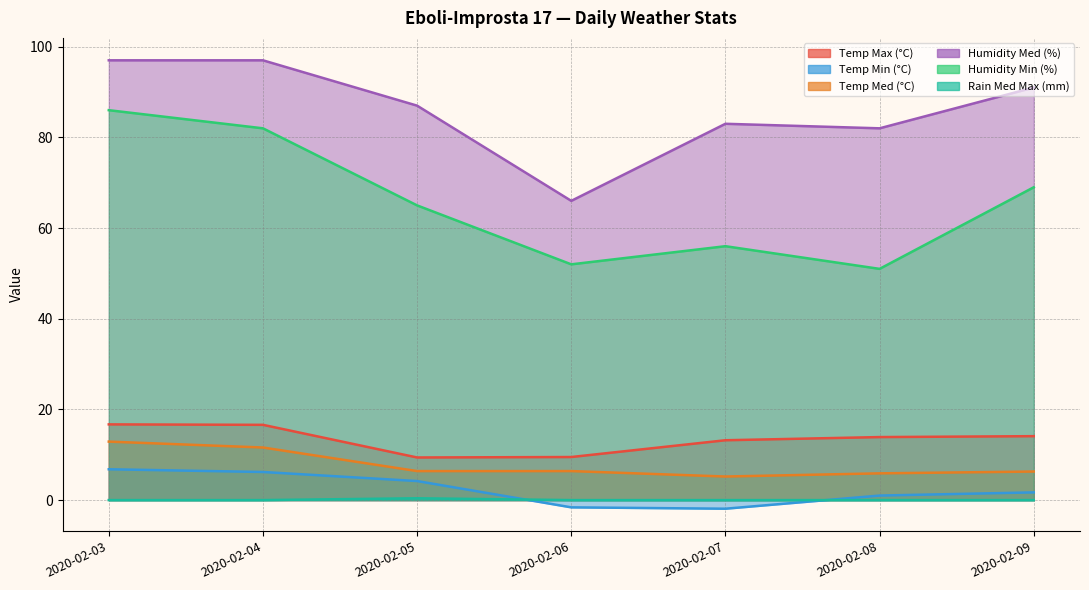

What is the difference between the maximum and minimum values in the Humidity Min (%) series?

35.0